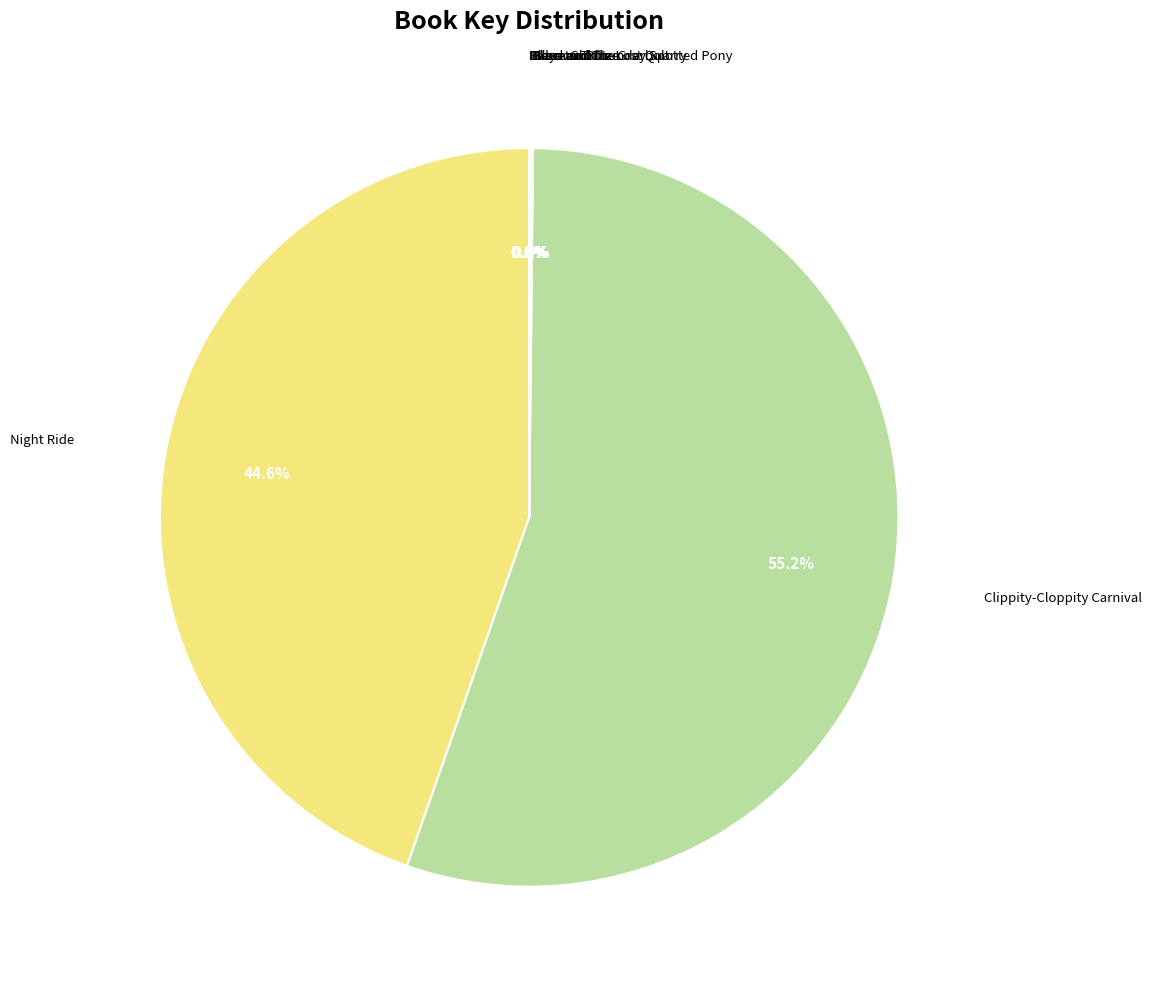

To the nearest percent, what is the average slice percentage?

12%